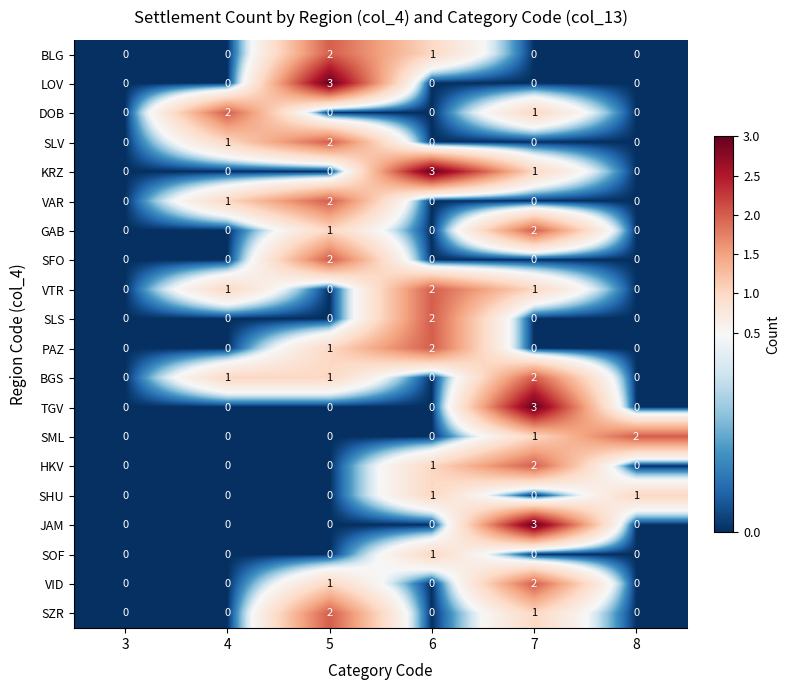

What is the greatest value displayed?

3